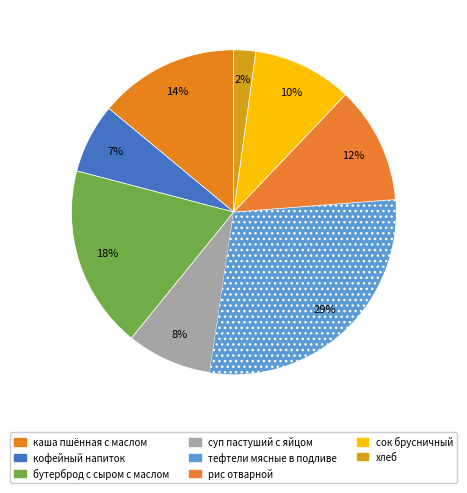

How much of the chart is everything except каша пшённая с маслом?

86.0%